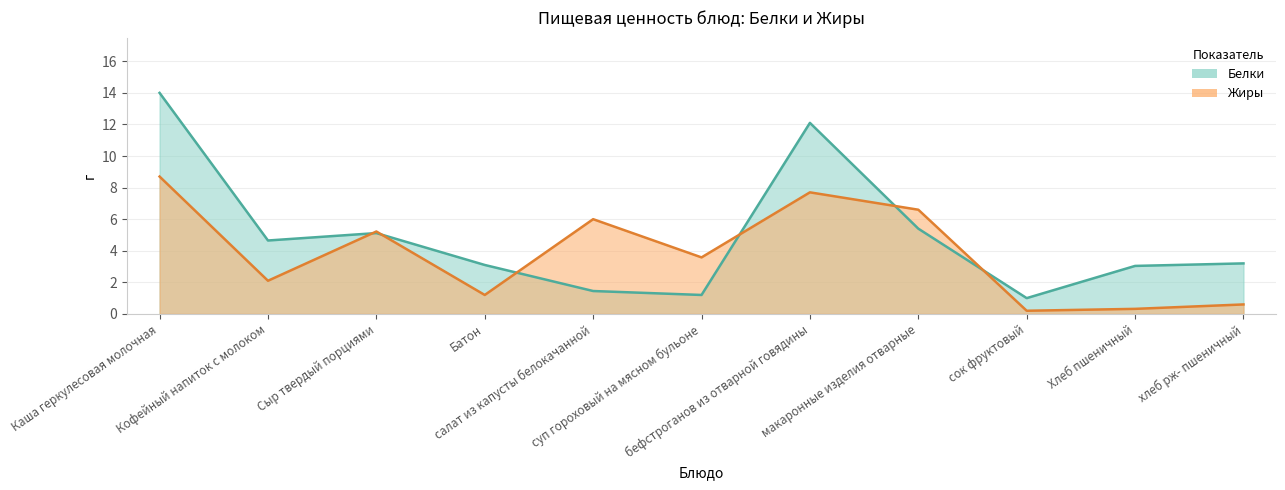

What is the approximate value of Белки at Сыр твердый порциями?

5.1